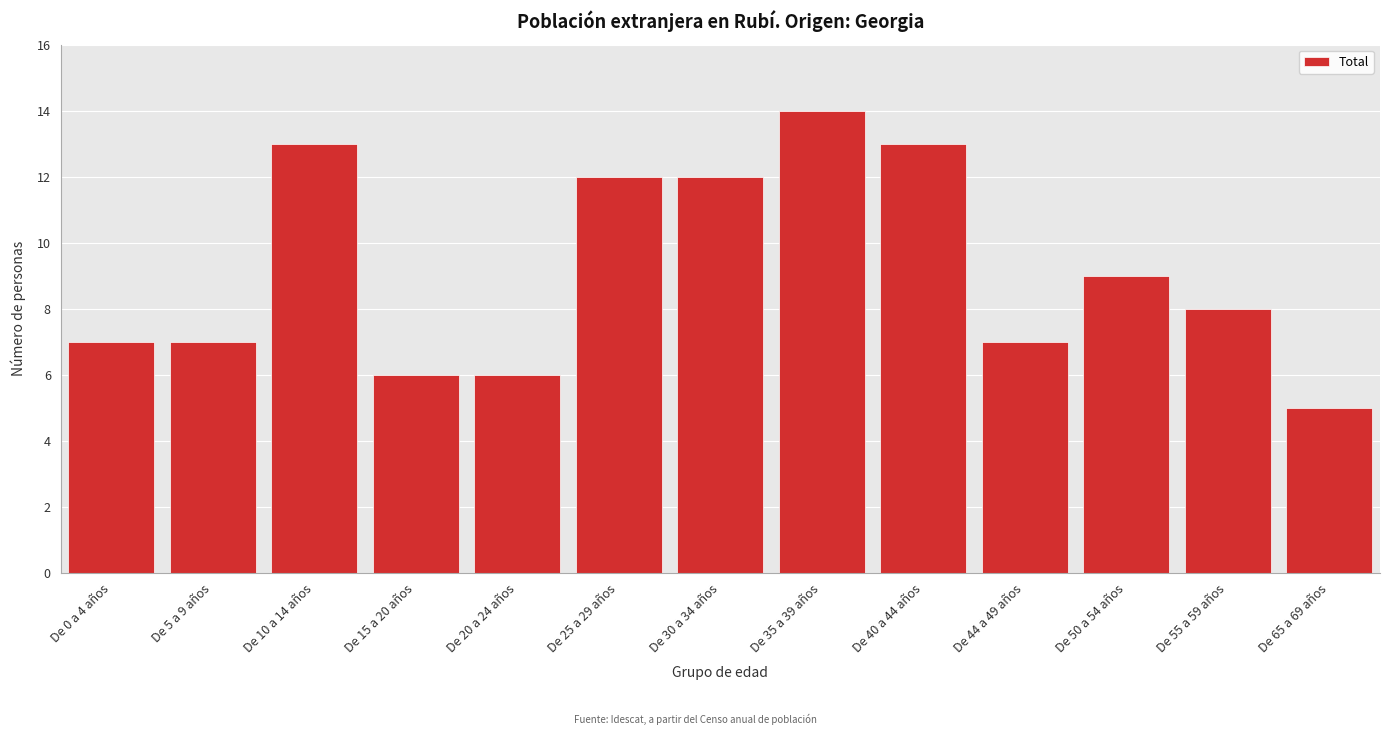

Reading left to right, transcribe all the data shown in this chart.

7	7	13	6	6	12	12	14	13	7	9	8	5